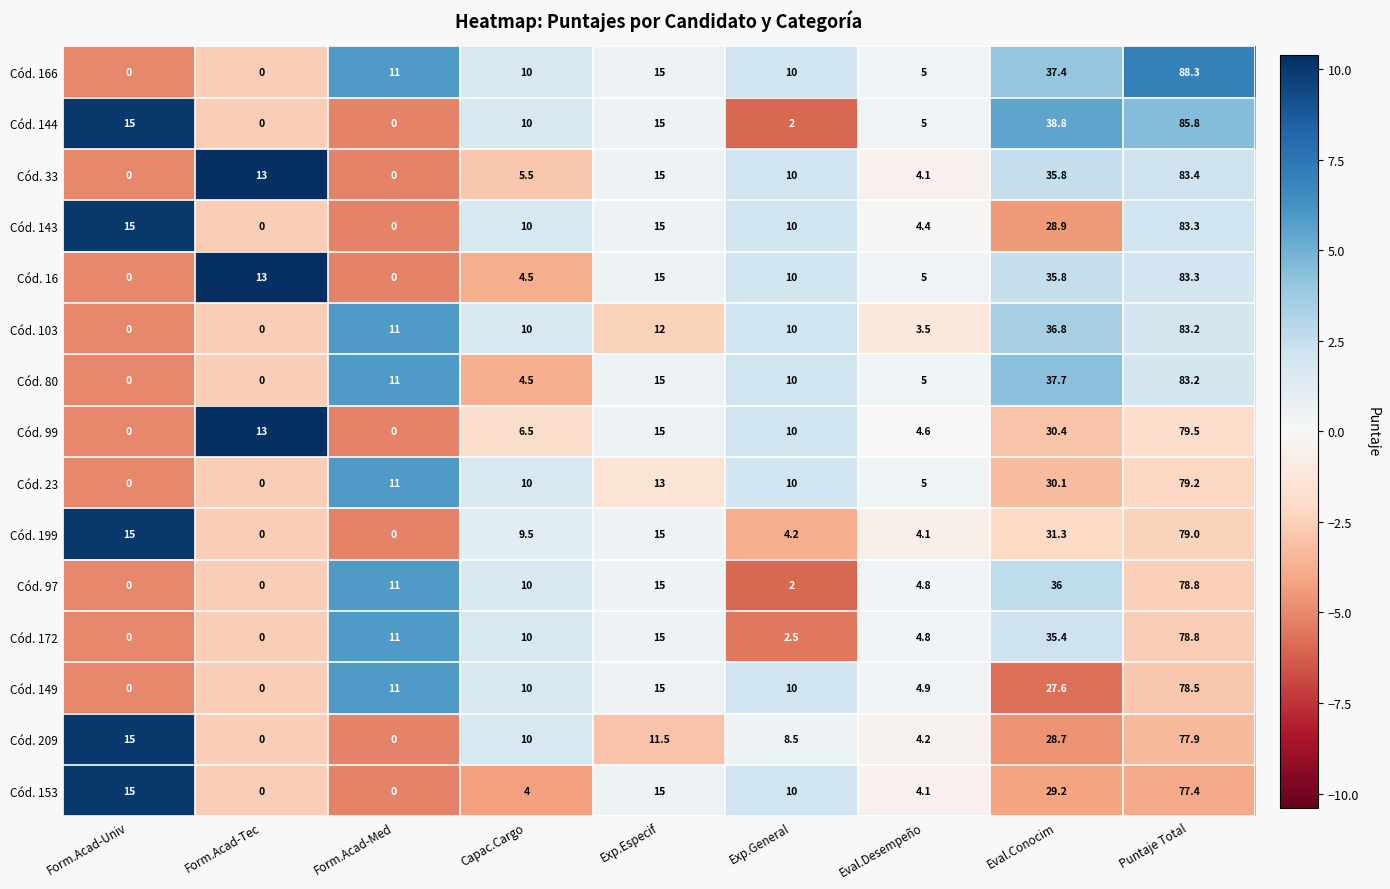

Which label corresponds to the largest value in the chart?

Puntaje Total